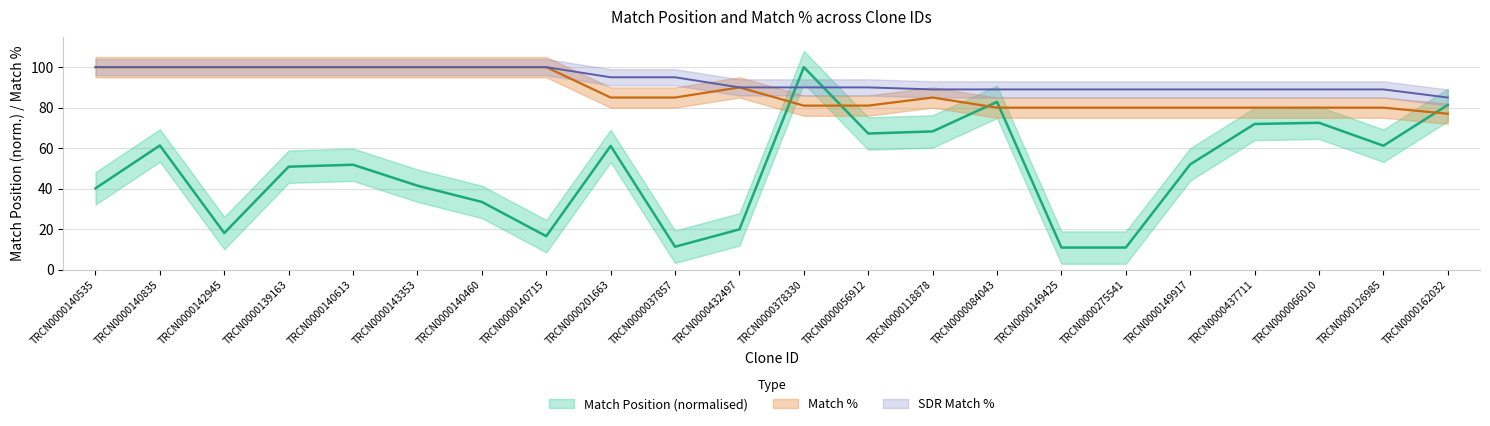

Is the value of Match Position at TRCN0000149425 greater than the value of Match % at TRCN0000066010?

No